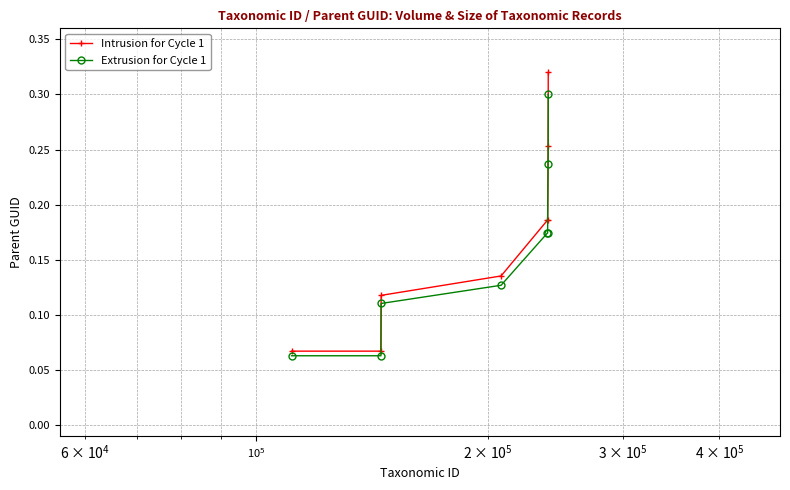

How many Extrusion for Cycle 1 values are between 0 and 1?

8